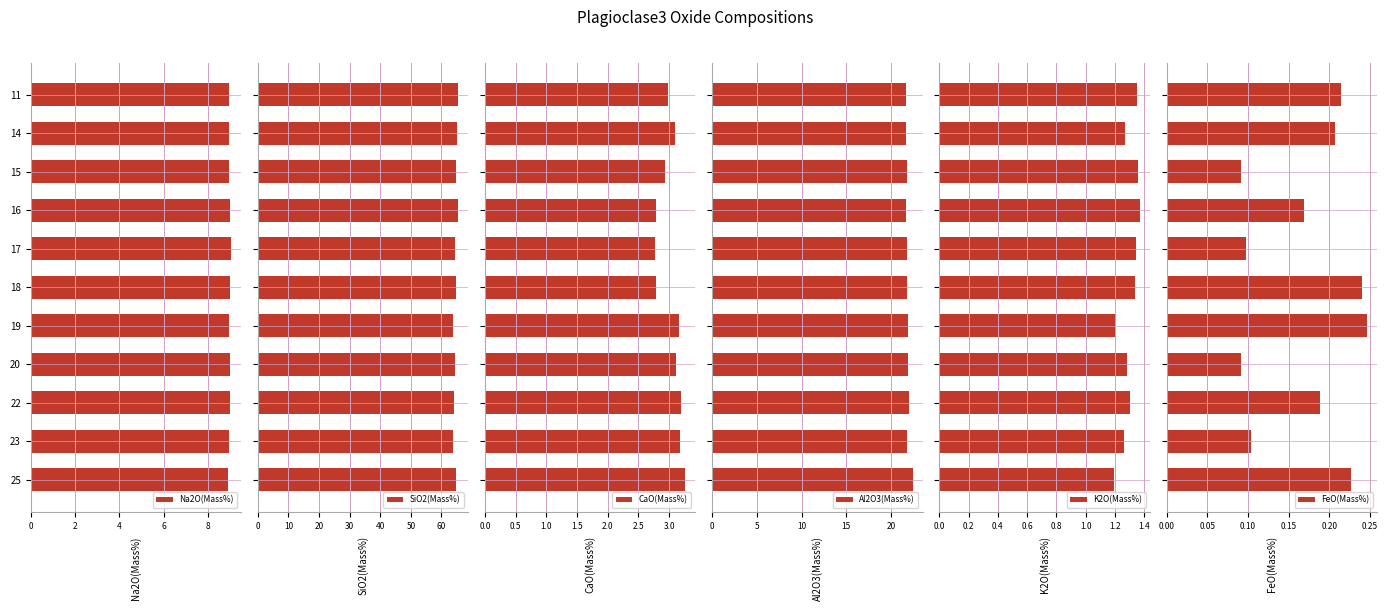

What is the average value of the Al2O3(Mass%) series?

21.9